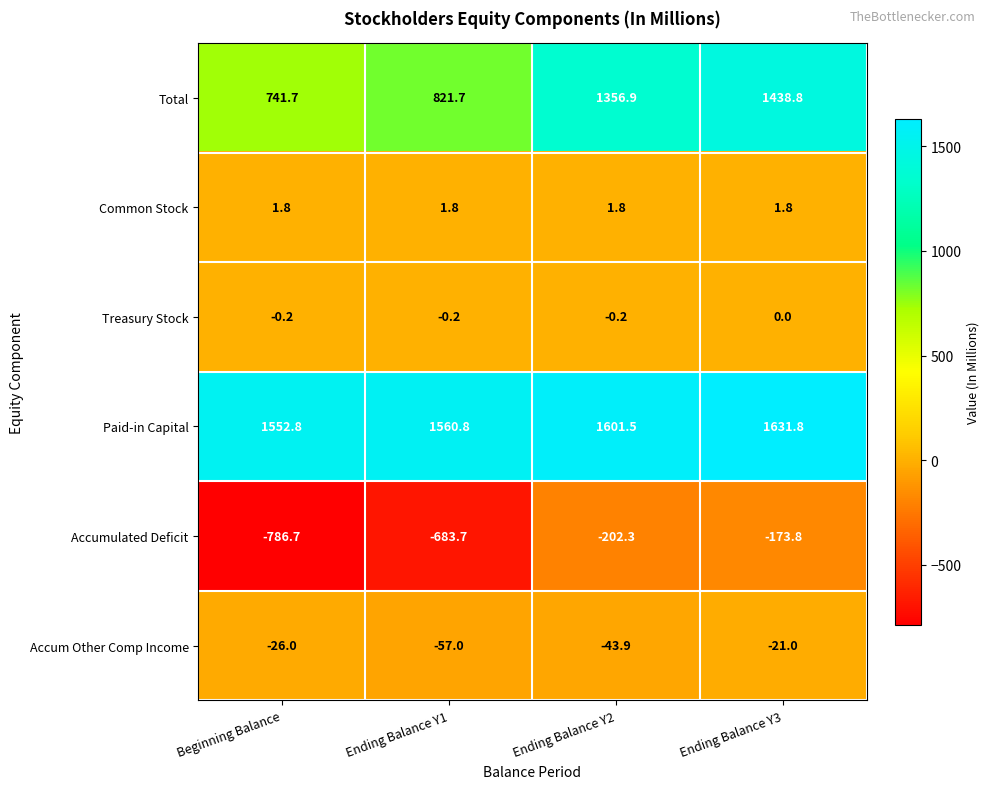

What is the greatest value displayed?

1631.8